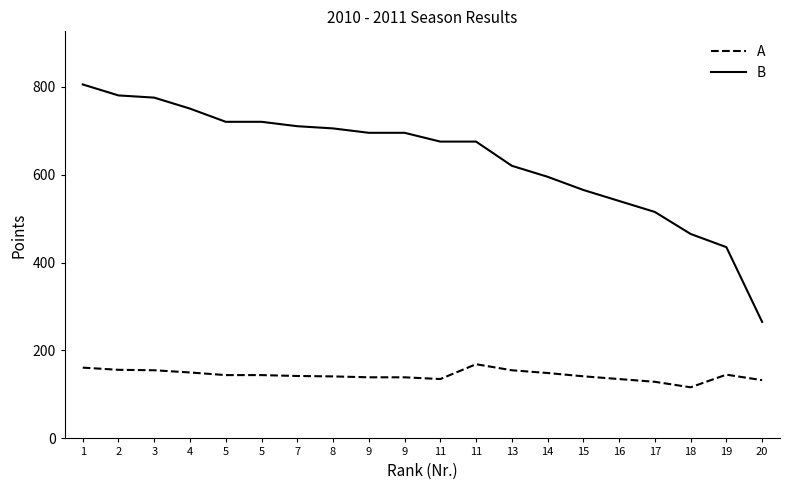

How many lines are shown in the chart?

2